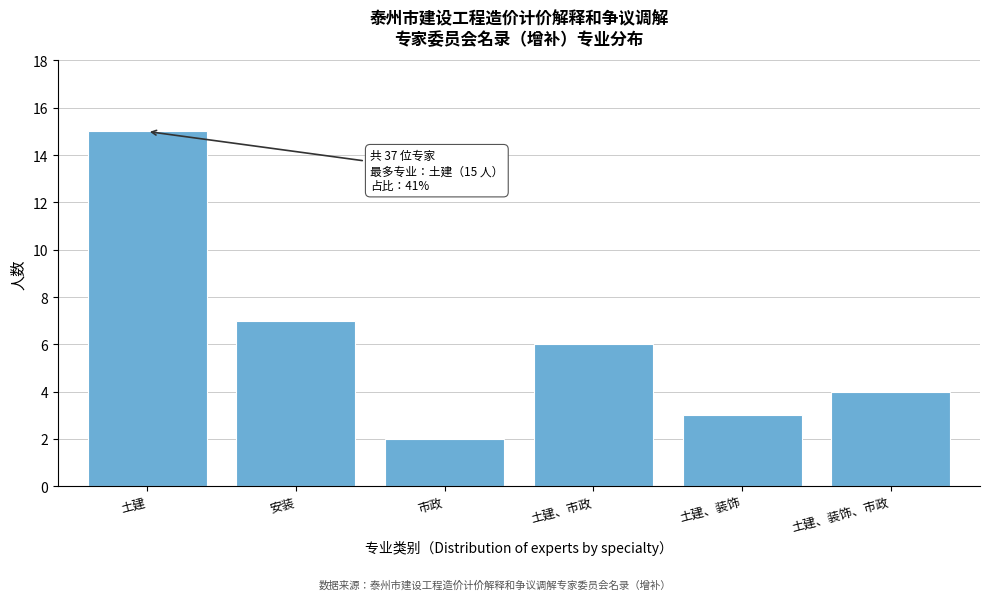

Reading left to right, extract all data points from this chart.

土建=15	安装=7	市政=2	土建、市政=6	土建、装饰=3	土建、装饰、市政=4